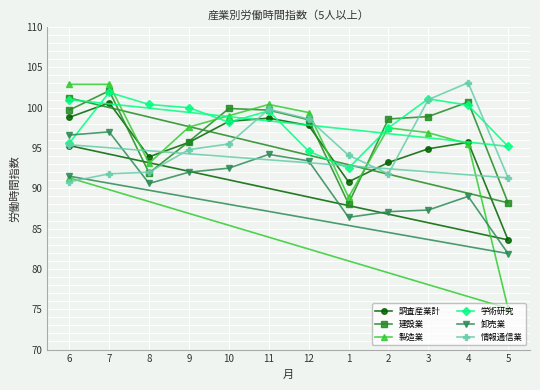

What is the spread (max minus min) of values at 8?

9.8